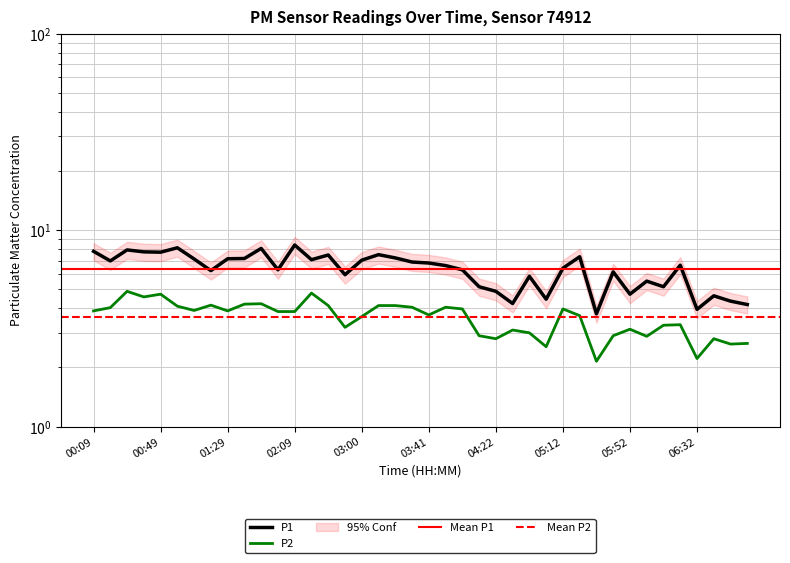

Which category has the highest value in the P1 series?

02:09